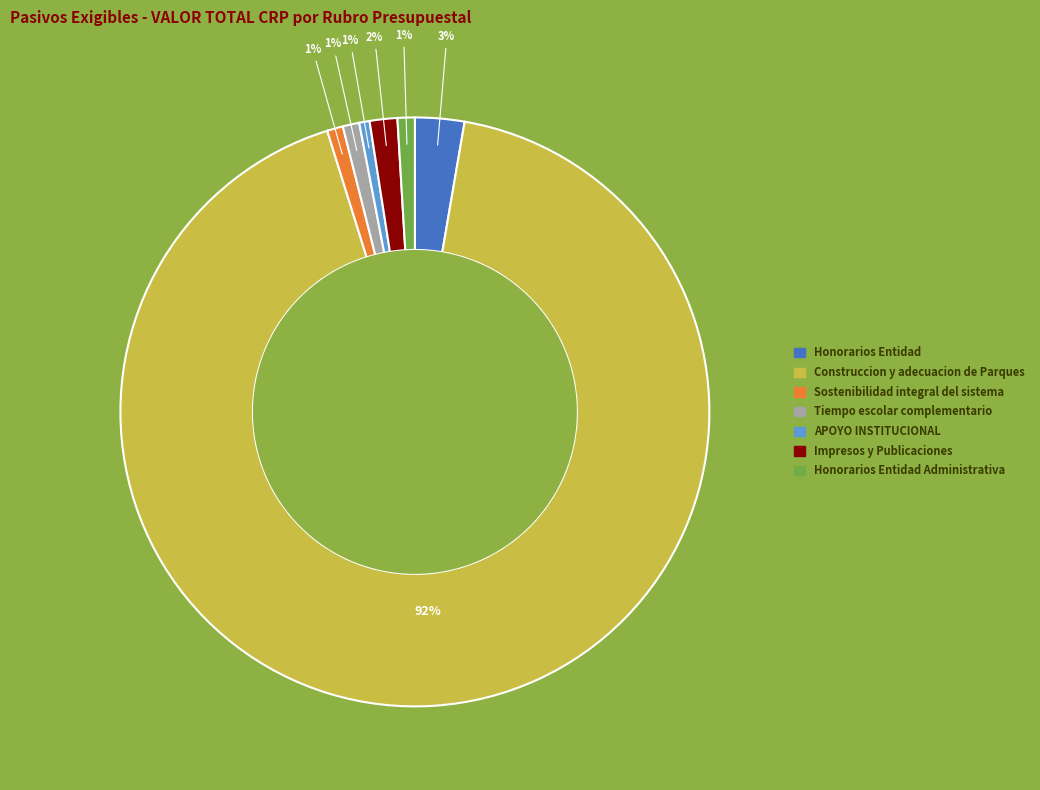

How many segments does this pie chart have?

7